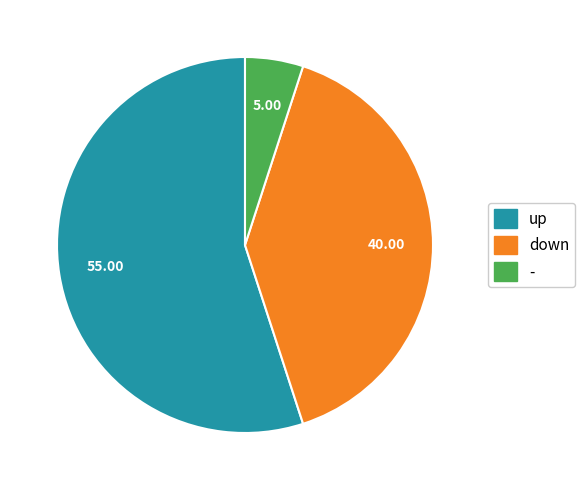

Rank the categories by value from highest to lowest.

up, down, -